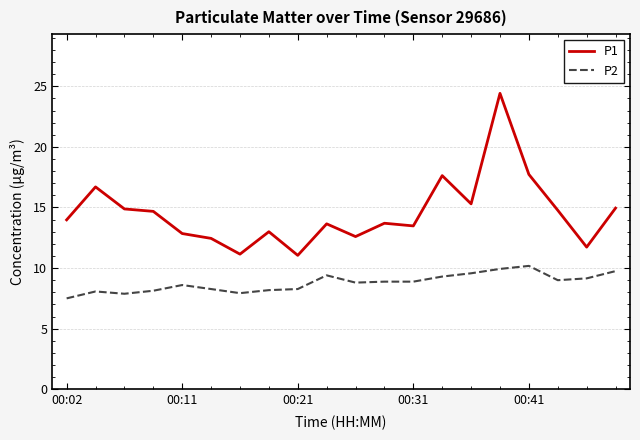

What is the difference between the maximum and minimum values in the P1 series?

13.4